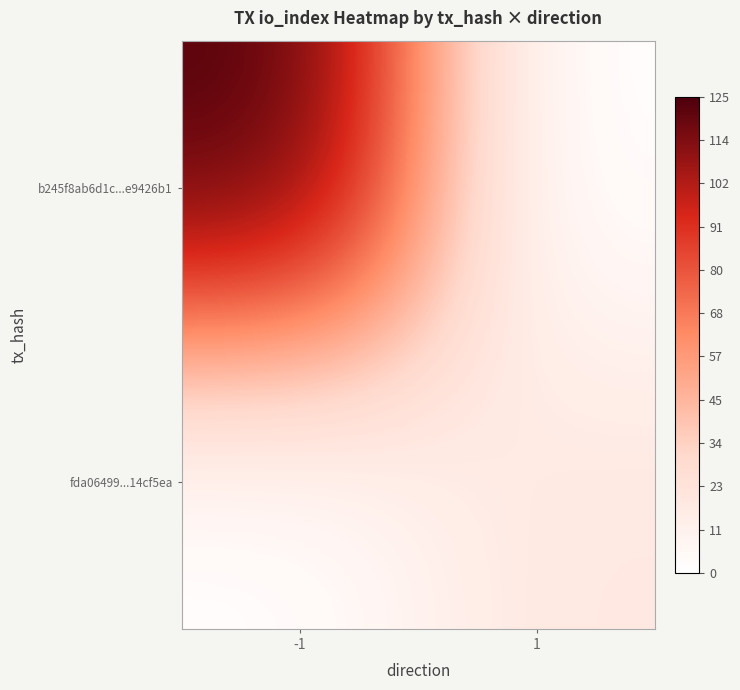

Which series has the largest total across all categories?

b245f8ab6d1c...e9426b1